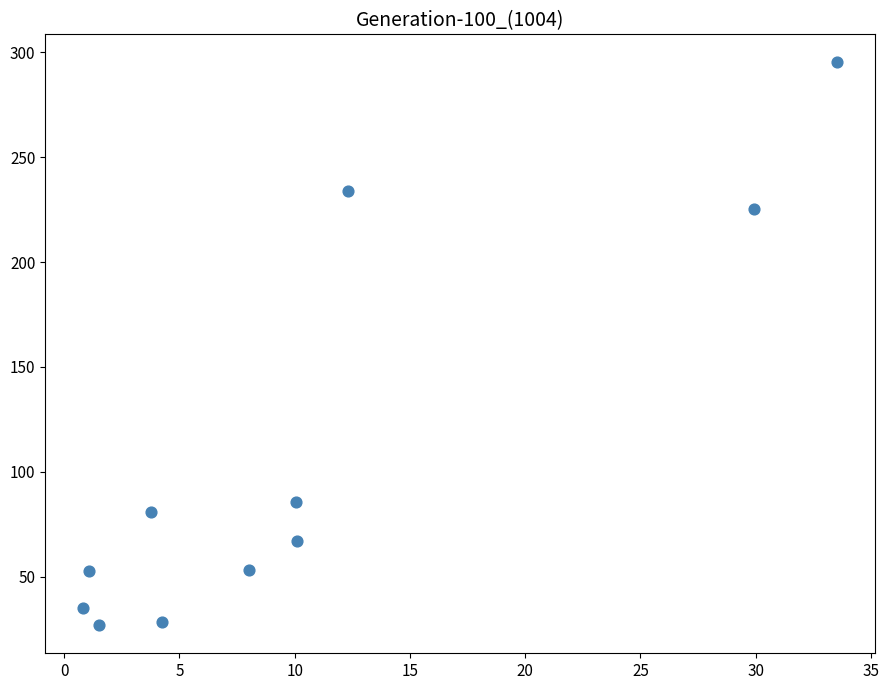

What is the average Y value?

107.6